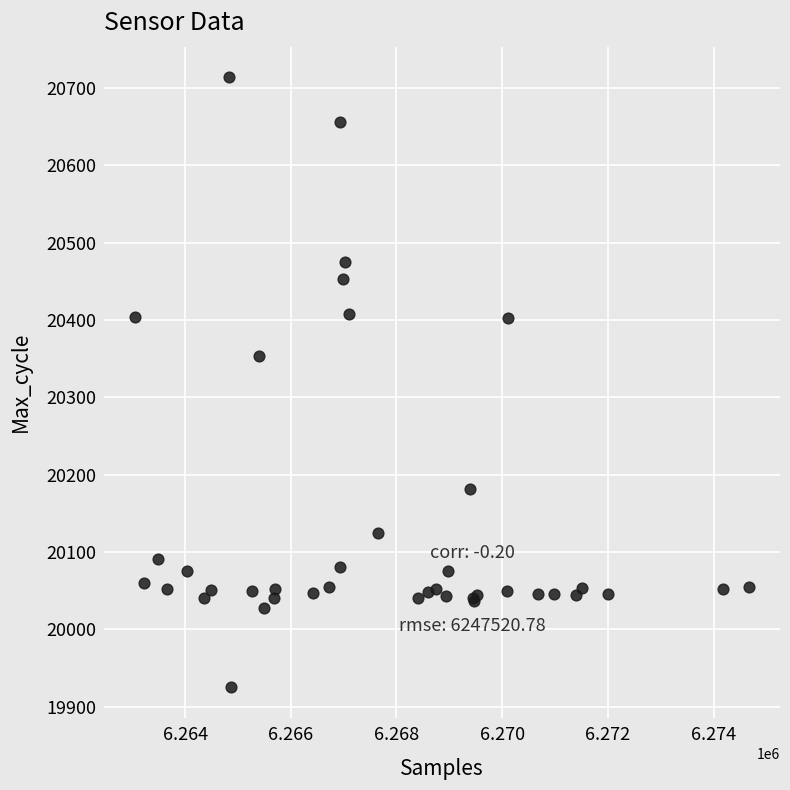

What Y value in the scatter plot is closest to 20319?

20354